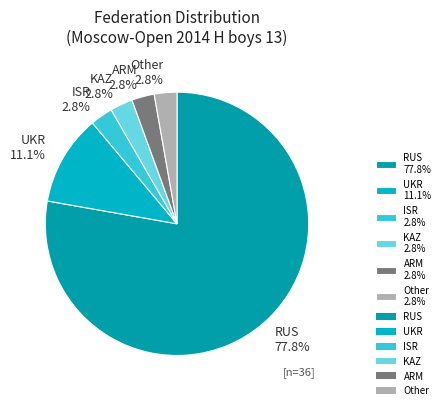

Between RUS 77.8% and UKR 11.1%, which is larger?

RUS 77.8%